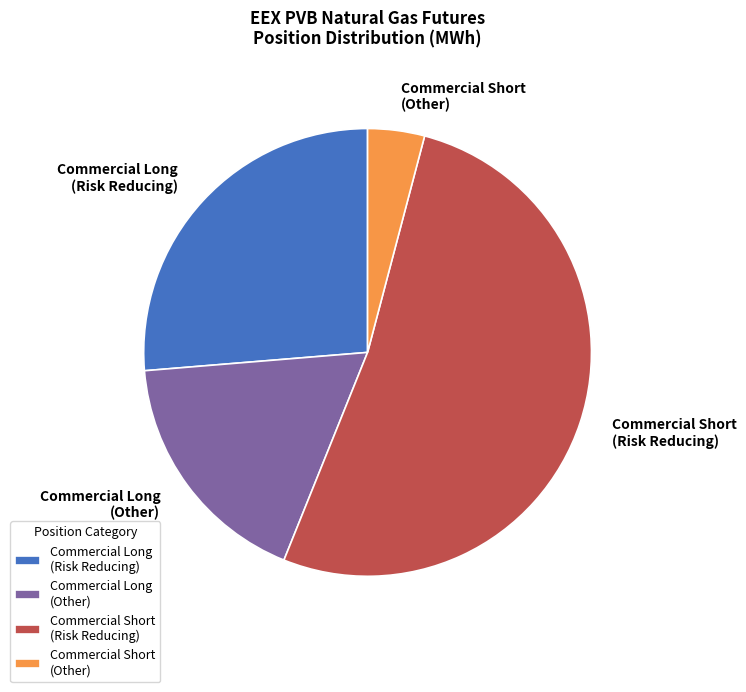

Do Commercial Short (Risk Reducing) and Commercial Long (Risk Reducing) together represent more than half of the pie?

Yes